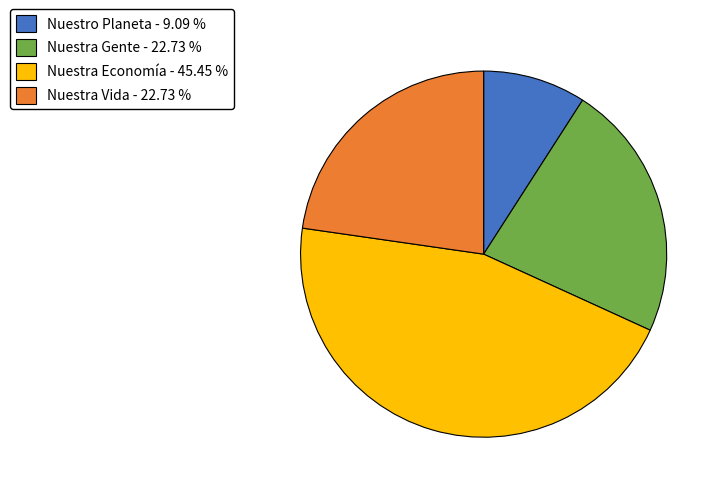

True or false: Nuestra Economía accounts for 33% of the total.

False